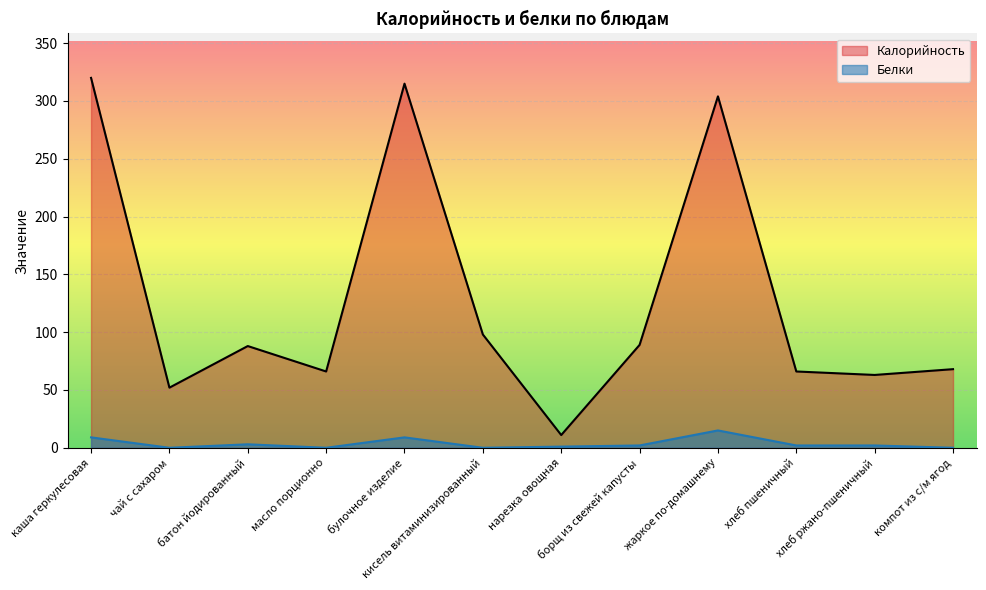

At which label does Белки reach its peak?

жаркое по-домашнему